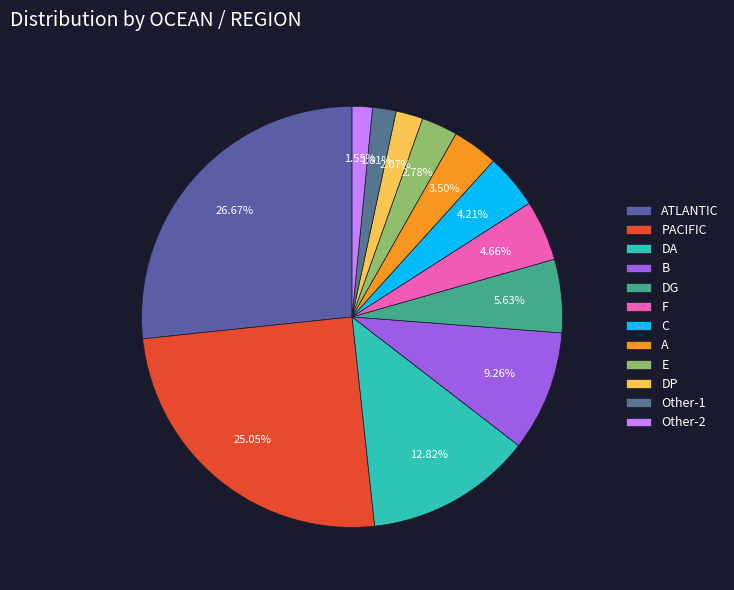

How many segments does this pie chart have?

12